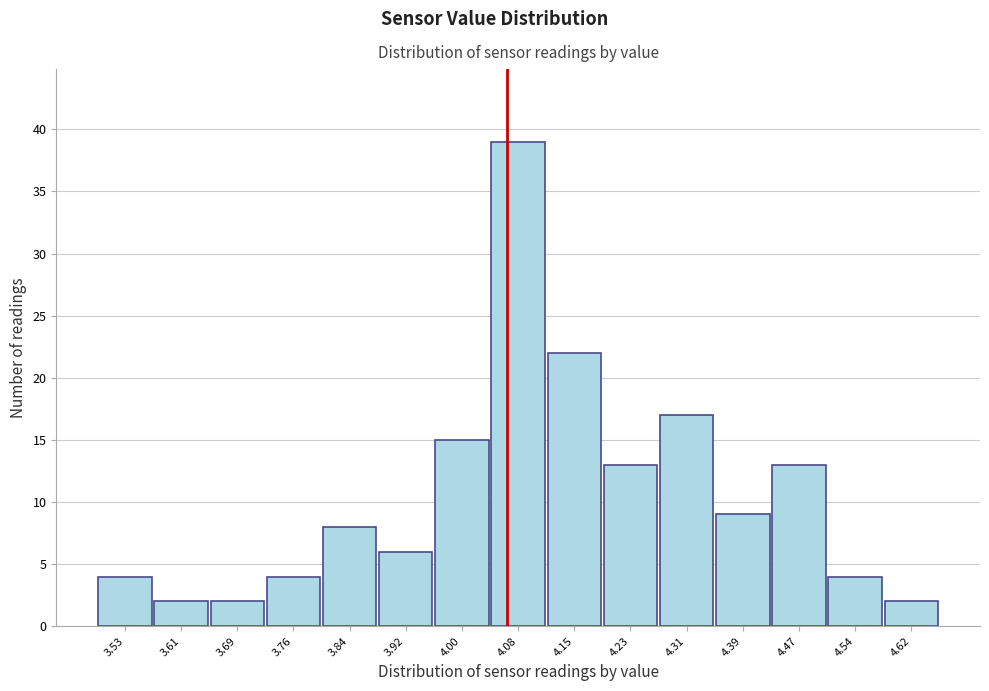

Reading left to right, list all the values displayed in this chart.

3.53=4	3.61=2	3.69=2	3.76=4	3.84=8	3.92=6	4.00=15	4.08=39	4.15=22	4.23=13	4.31=17	4.39=9	4.47=13	4.54=4	4.62=2